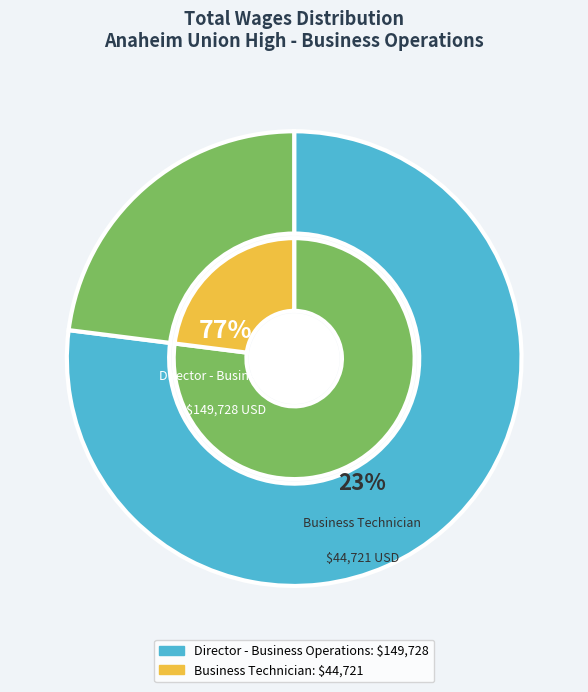

How many slices are in this pie chart?

2